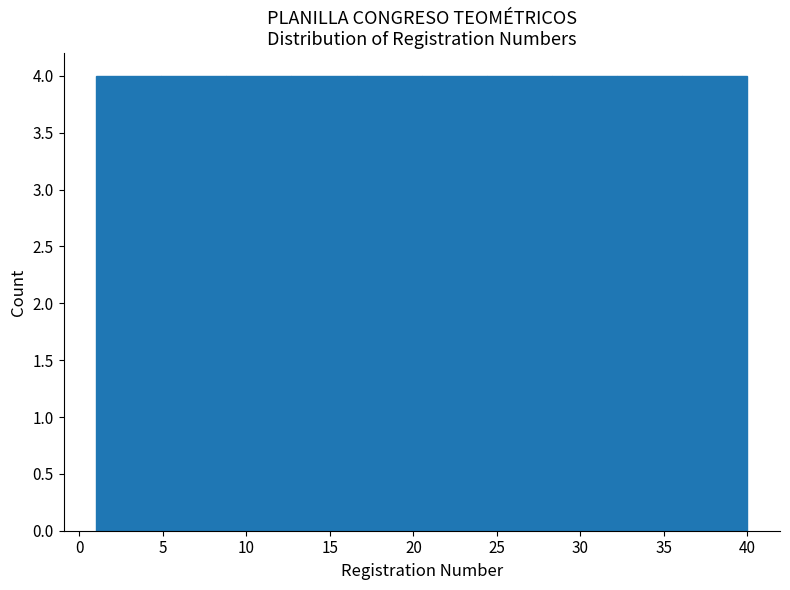

Reading left to right, list every bar in this chart as the range it spans on the x-axis followed by its height. Neither the bar edges nor the heights are printed on the chart, so give them approximately, as read against the axes.

1.0 to 4.9: 4
4.9 to 8.8: 4
8.8 to 12.7: 4
12.7 to 16.6: 4
16.6 to 20.5: 4
20.5 to 24.4: 4
24.4 to 28.3: 4
28.3 to 32.2: 4
32.2 to 36.1: 4
36.1 to 40.0: 4